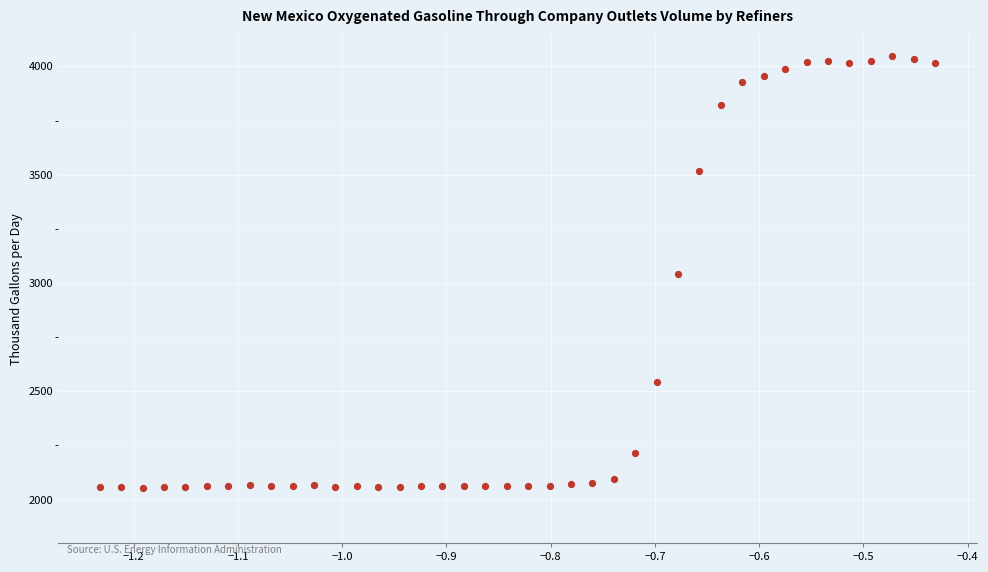

What is the range of Y values (max minus min)?

1991